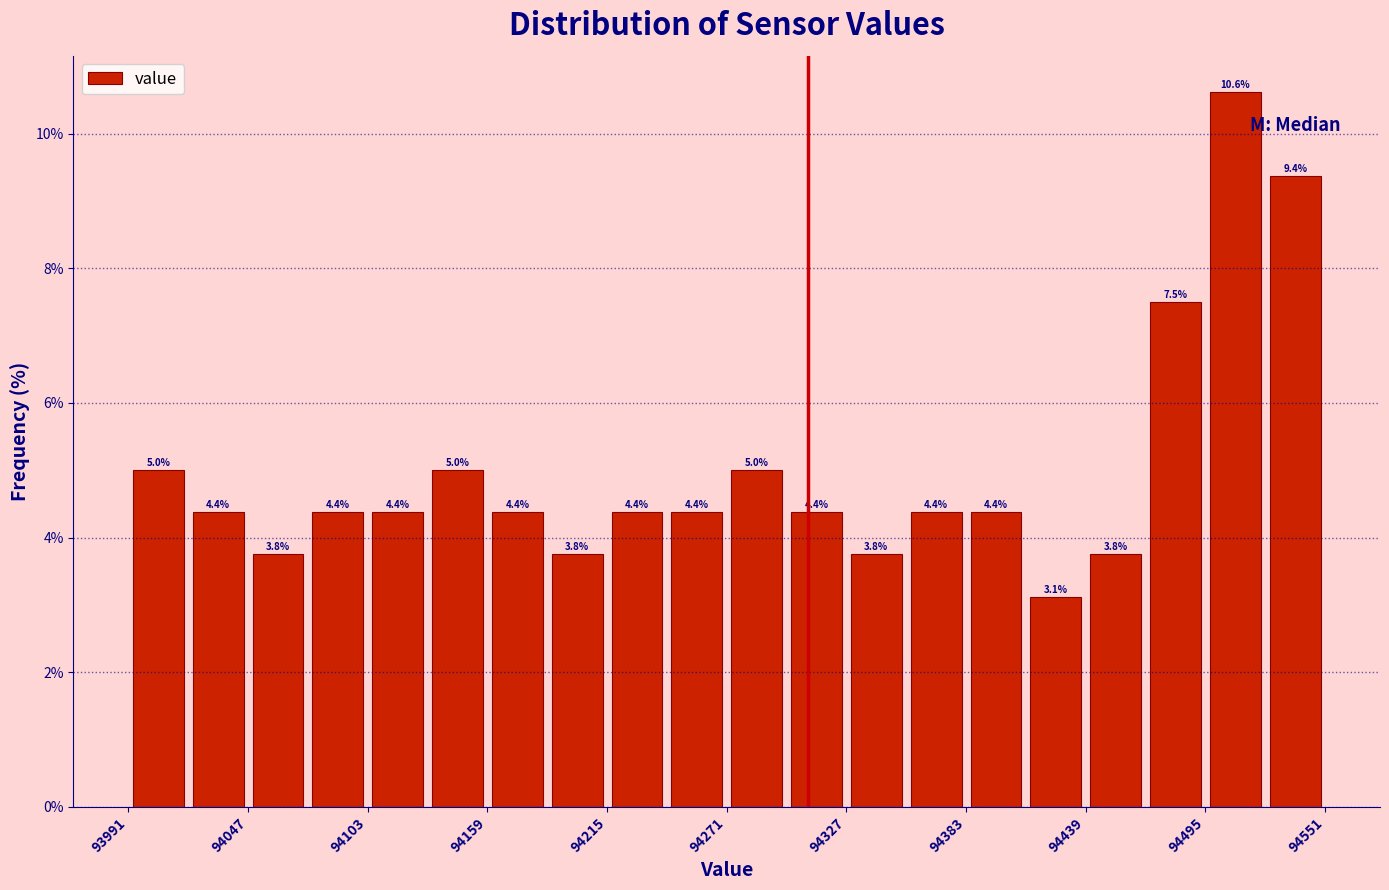

Around what value on the x-axis is the tallest bar? Give the approximate position of its centre, as read against the axis.

94510